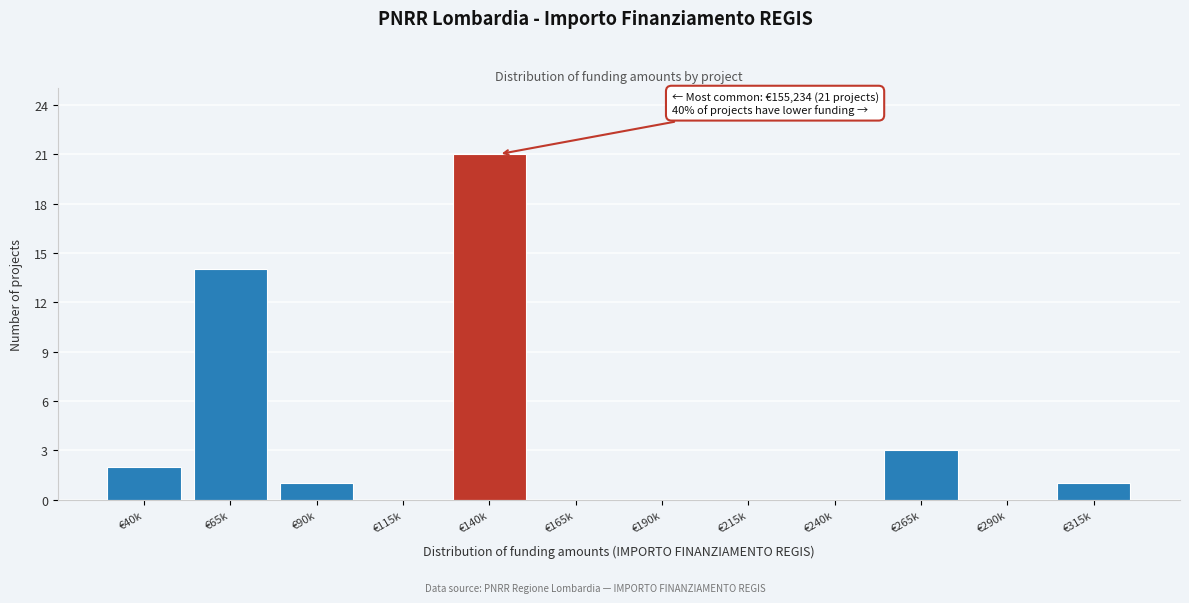

Reading right to left, what are all the values shown in this chart?

€315k=1	€290k=0	€265k=3	€240k=0	€215k=0	€190k=0	€165k=0	€140k=21	€115k=0	€90k=1	€65k=14	€40k=2